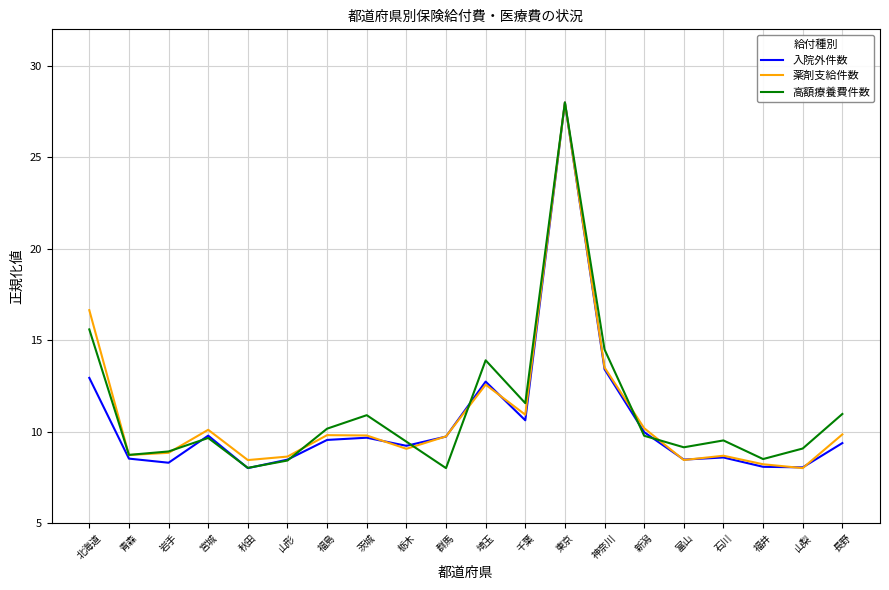

What is the difference between the maximum and minimum values in the 入院外件数 series?

20.0